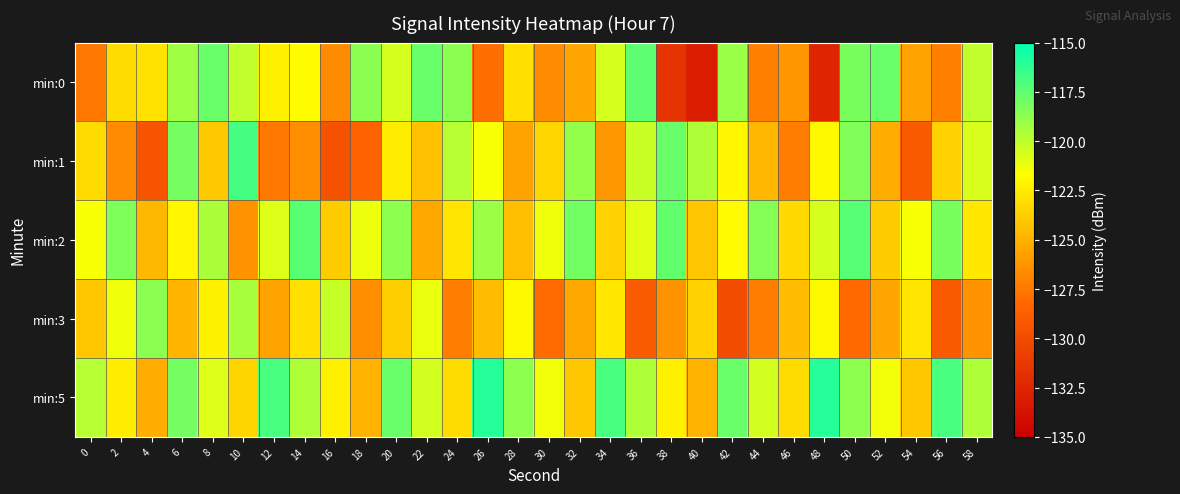

What is the total value across all series at 26?

-609.1